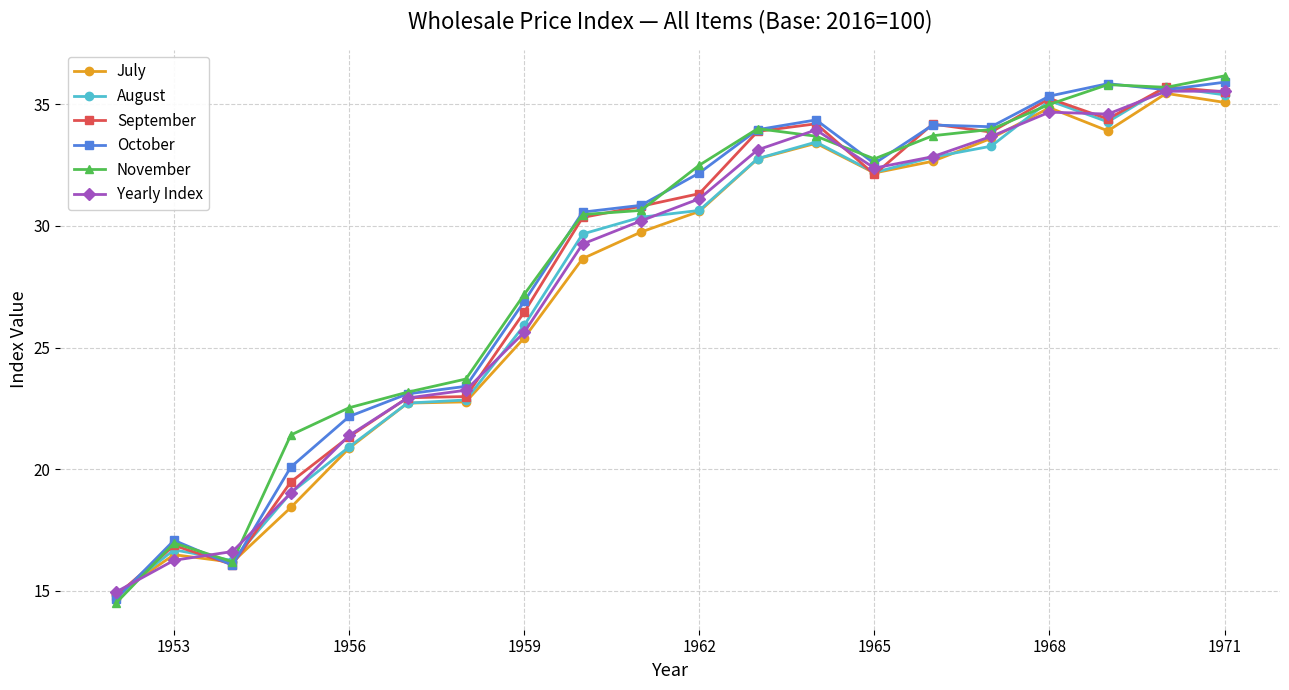

What is the maximum value for September?

35.7